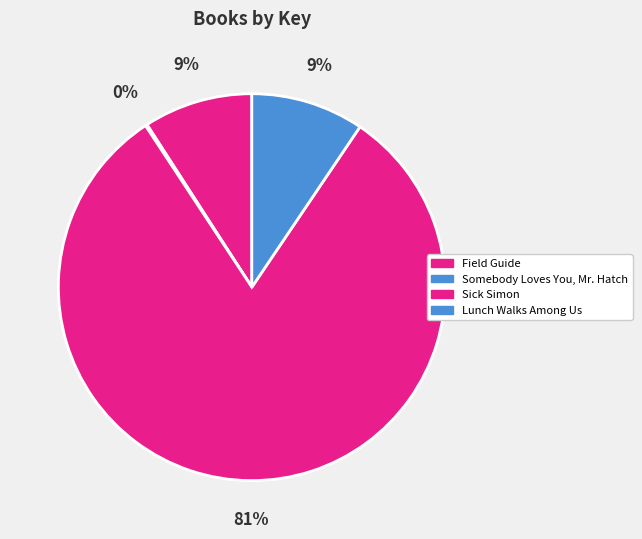

To the nearest percent, what is the combined percentage of Field Guide and Lunch Walks Among Us?

19%